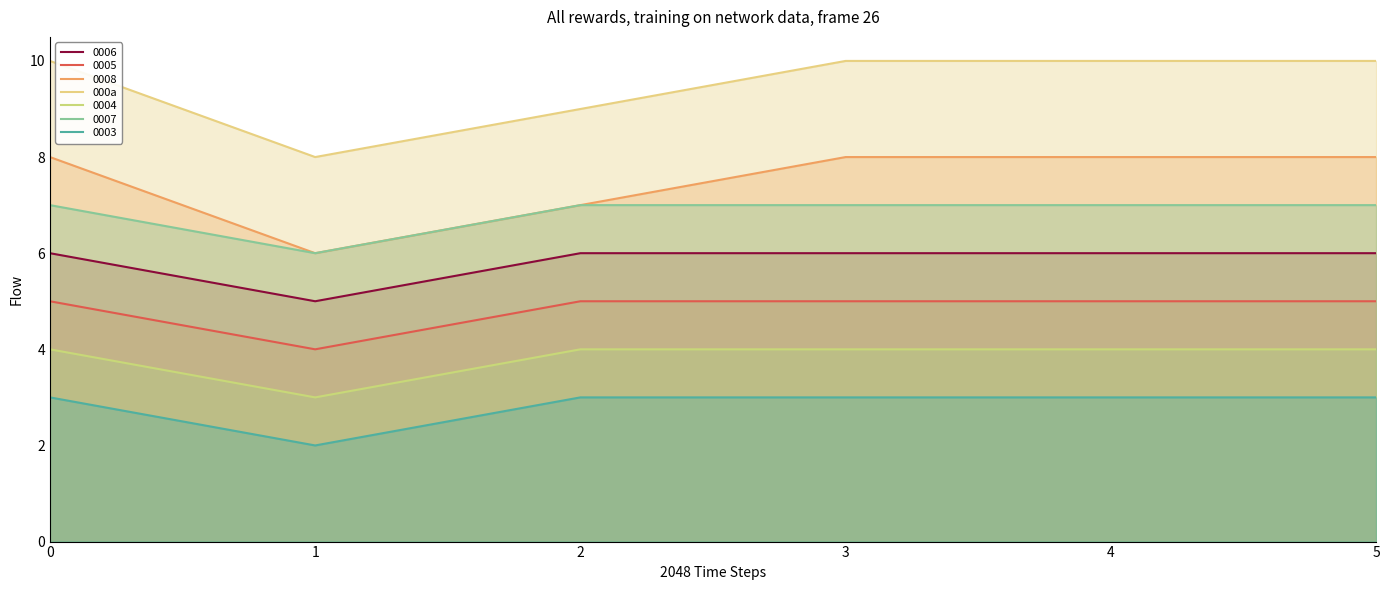

Reading right to left, what are all the values shown in this chart?

5=10	4=10	3=10	2=9	1=8	0=10